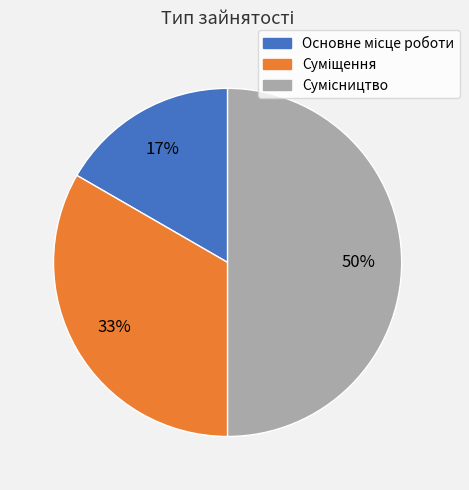

To the nearest percent, what is the difference between the largest and smallest slice percentages?

33%